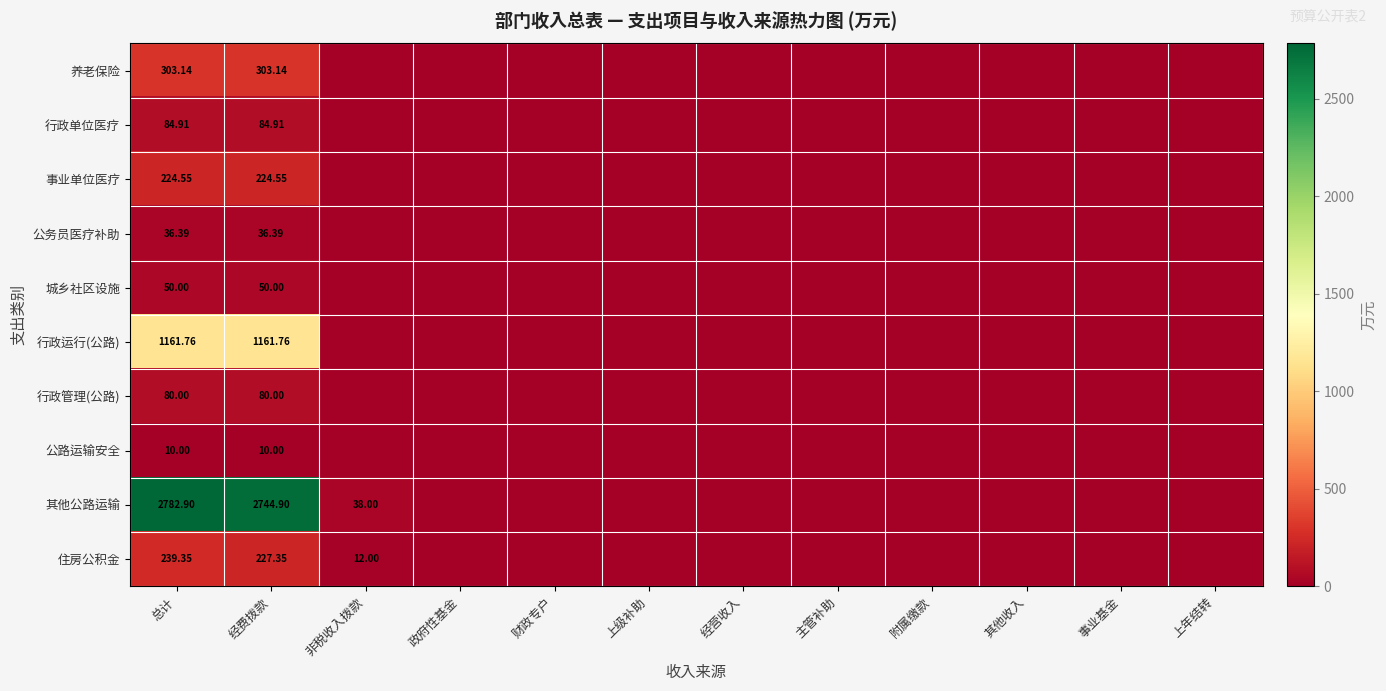

At 总计, list the series in order from smallest to largest.

公路运输安全, 公务员医疗补助, 城乡社区设施, 行政管理(公路), 行政单位医疗, 事业单位医疗, 住房公积金, 养老保险, 行政运行(公路), 其他公路运输